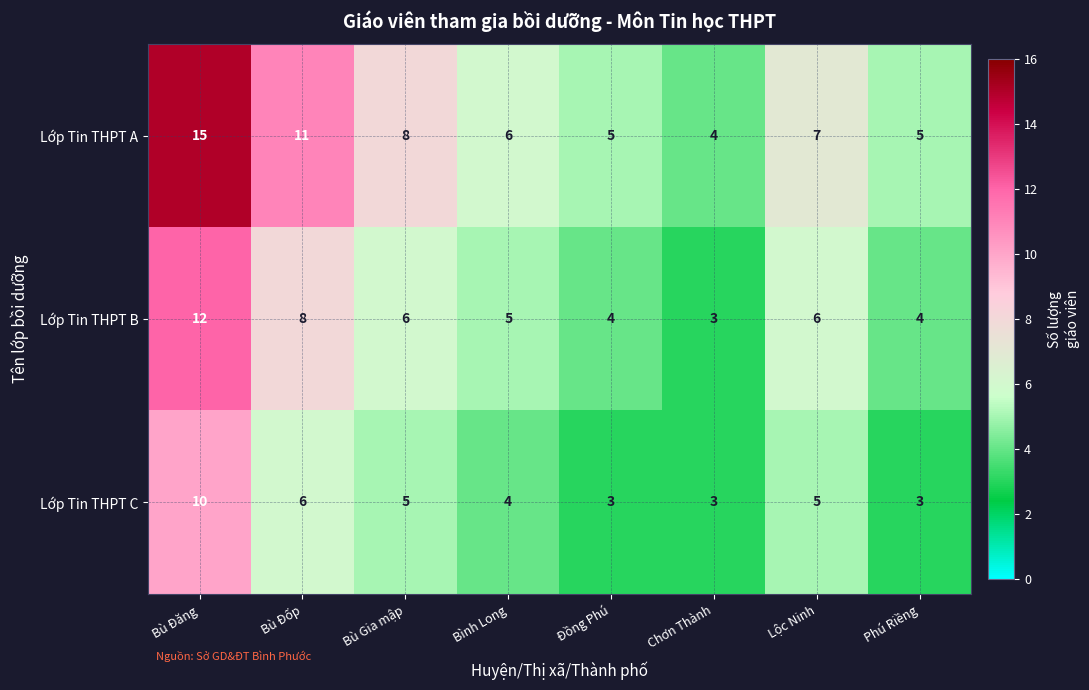

What is the average value of the Lớp Tin THPT C series?

5